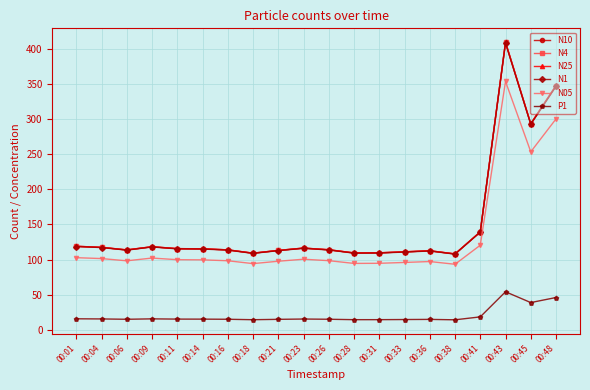

Is it true that N4 equals 109.7 at 00:31?

True